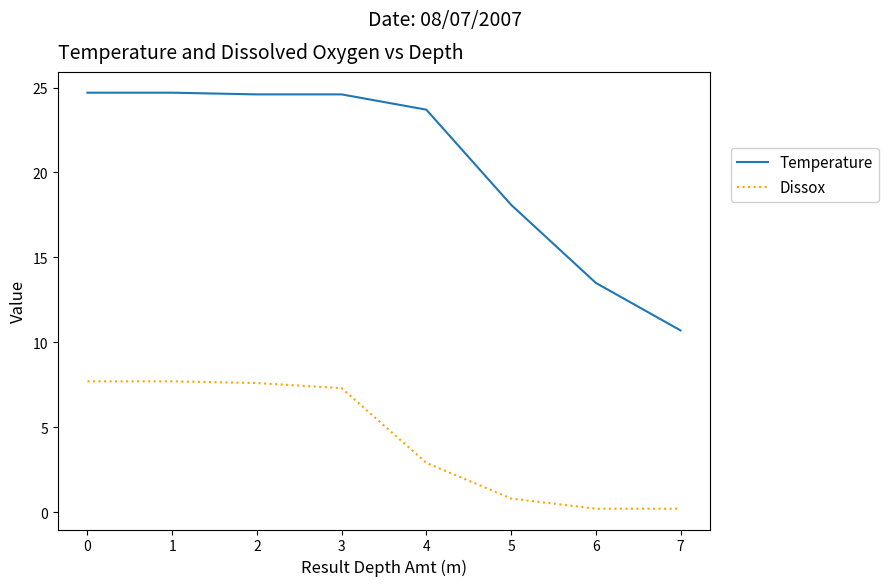

How many lines are shown in the chart?

2